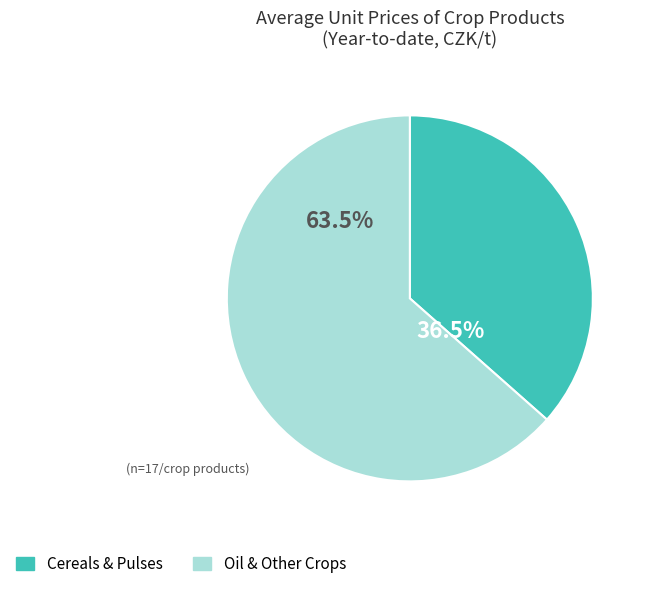

Is there a majority slice in this chart?

Yes